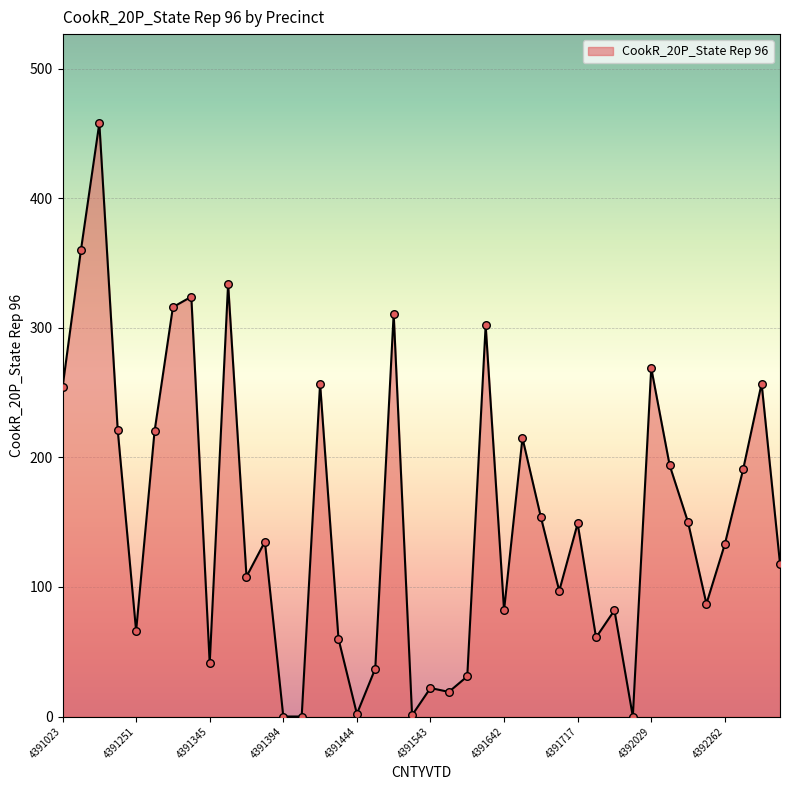

What is the maximum value shown in the chart?

458